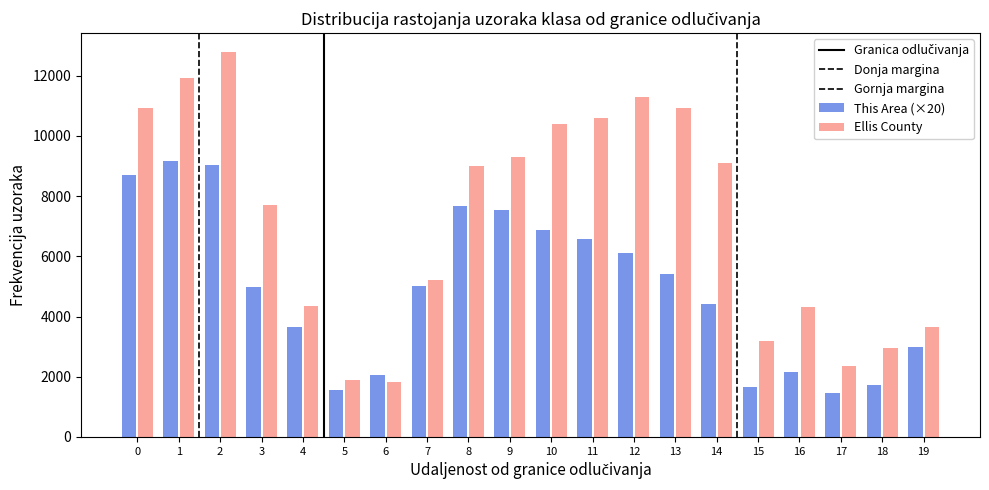

How many bars are there in each group?

2